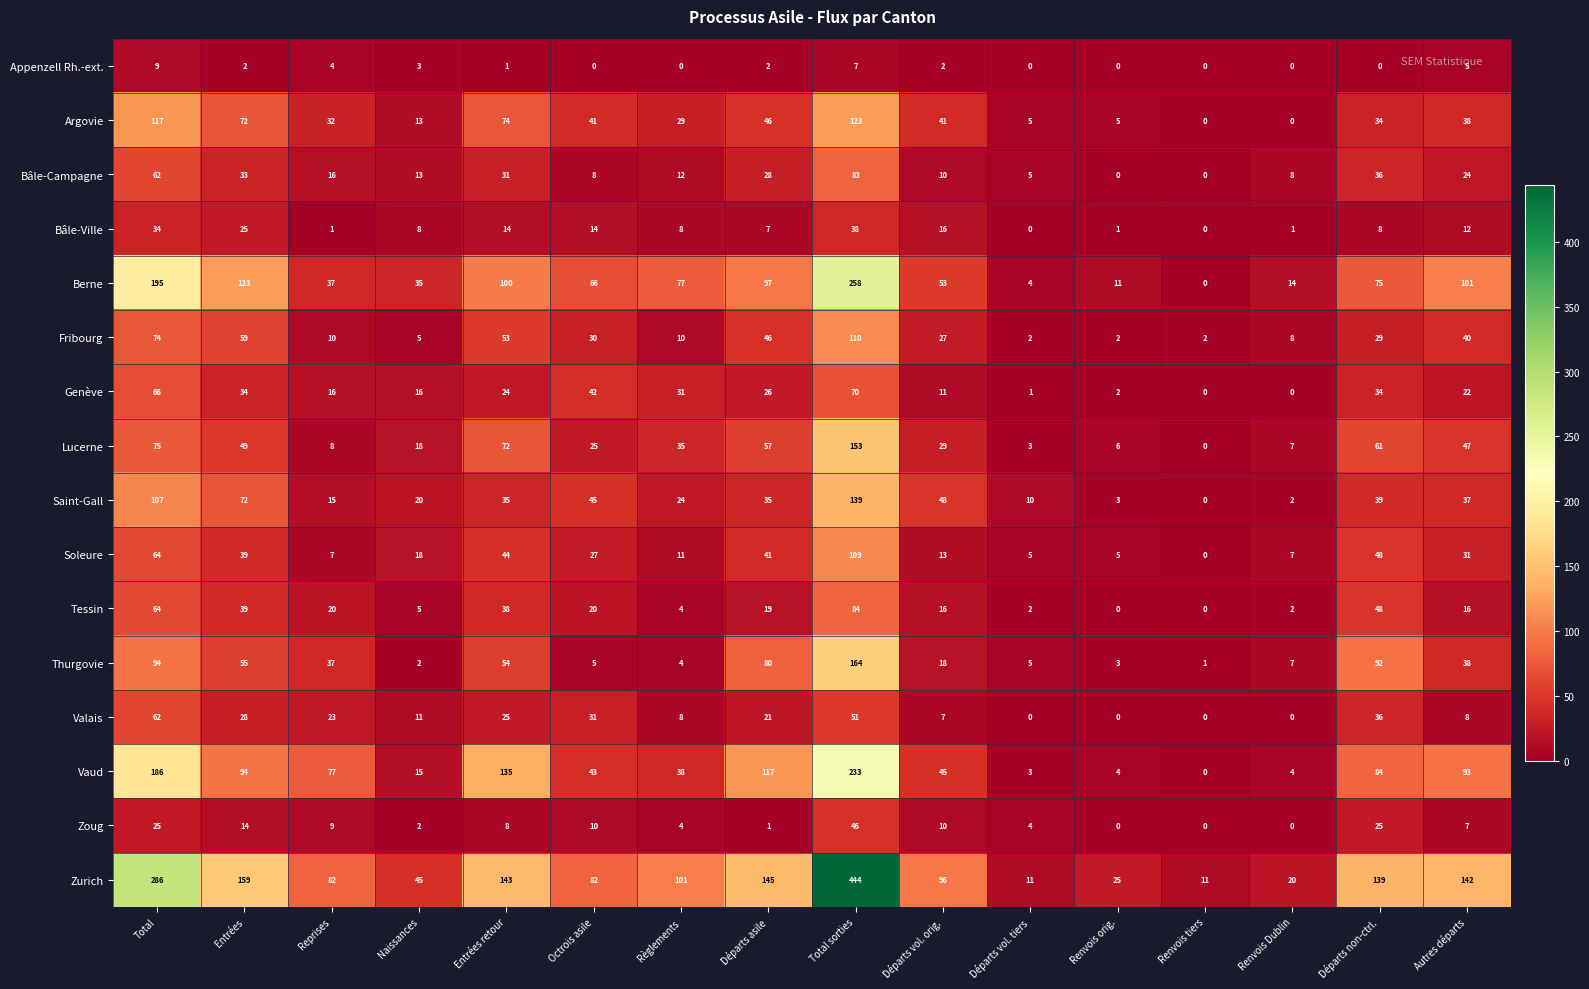

At which category does the chart reach its peak across all series?

Total sorties